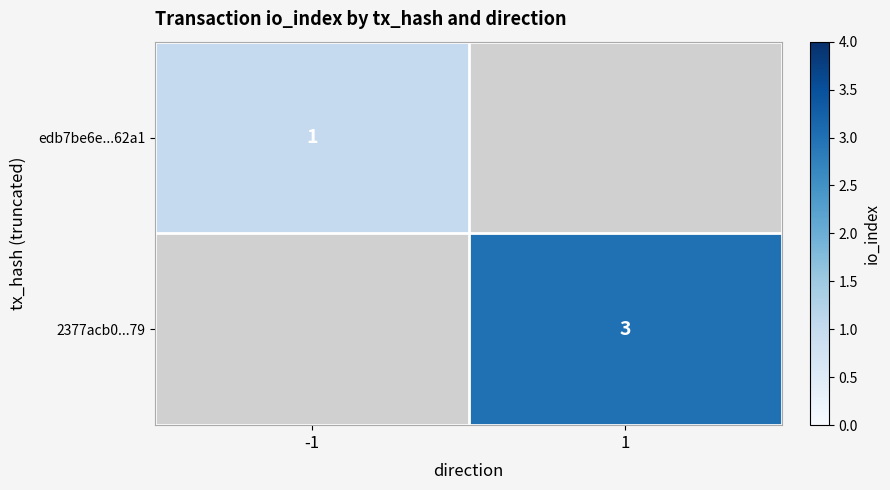

True or false: 2377acb0...79 has a value of 4 at 1.

False